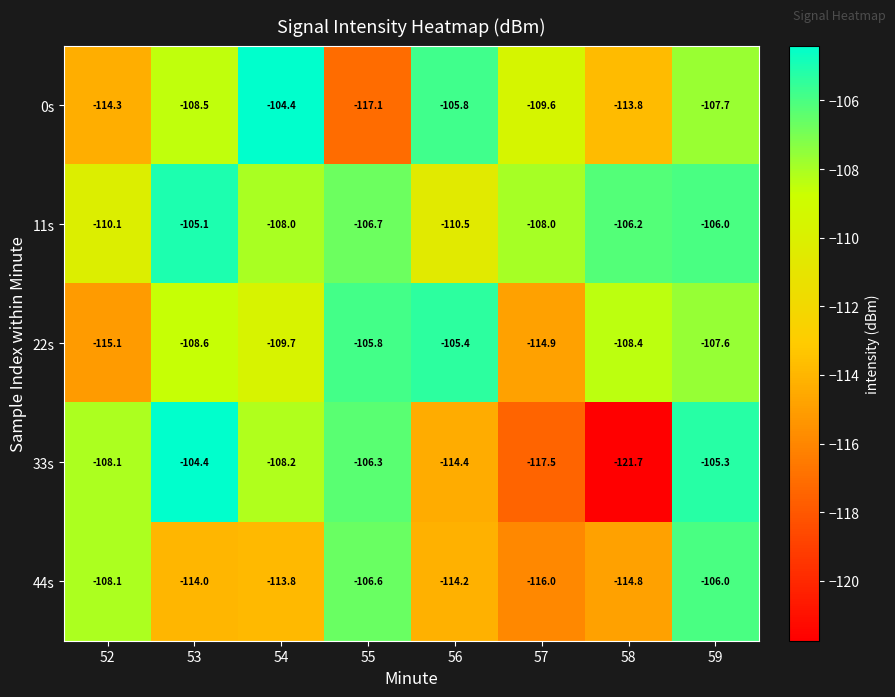

What is the difference between the maximum and minimum values in the 44s series?

10.0